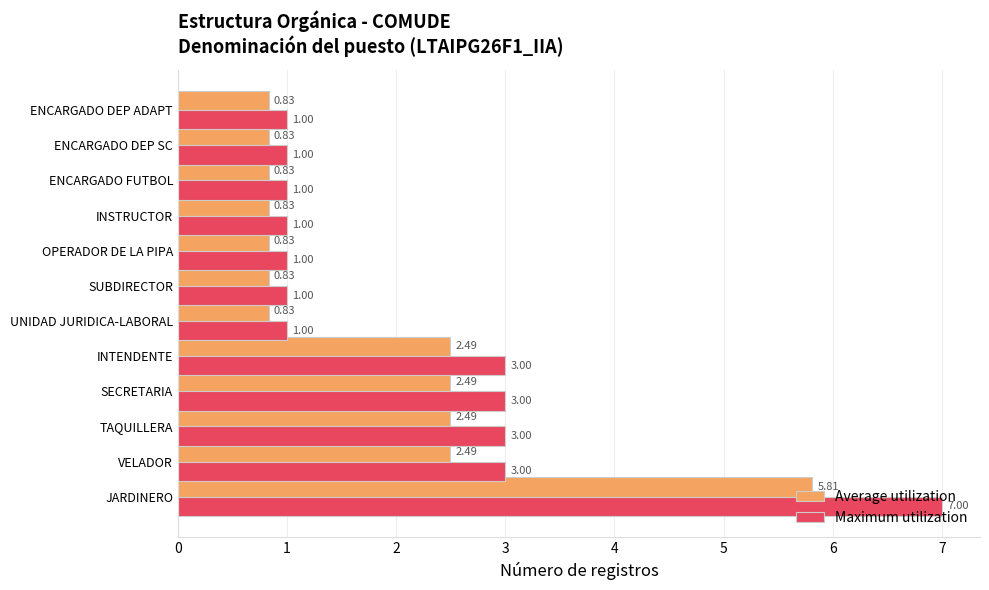

What is the difference between the maximum and minimum values in the Maximum utilization series?

6.0